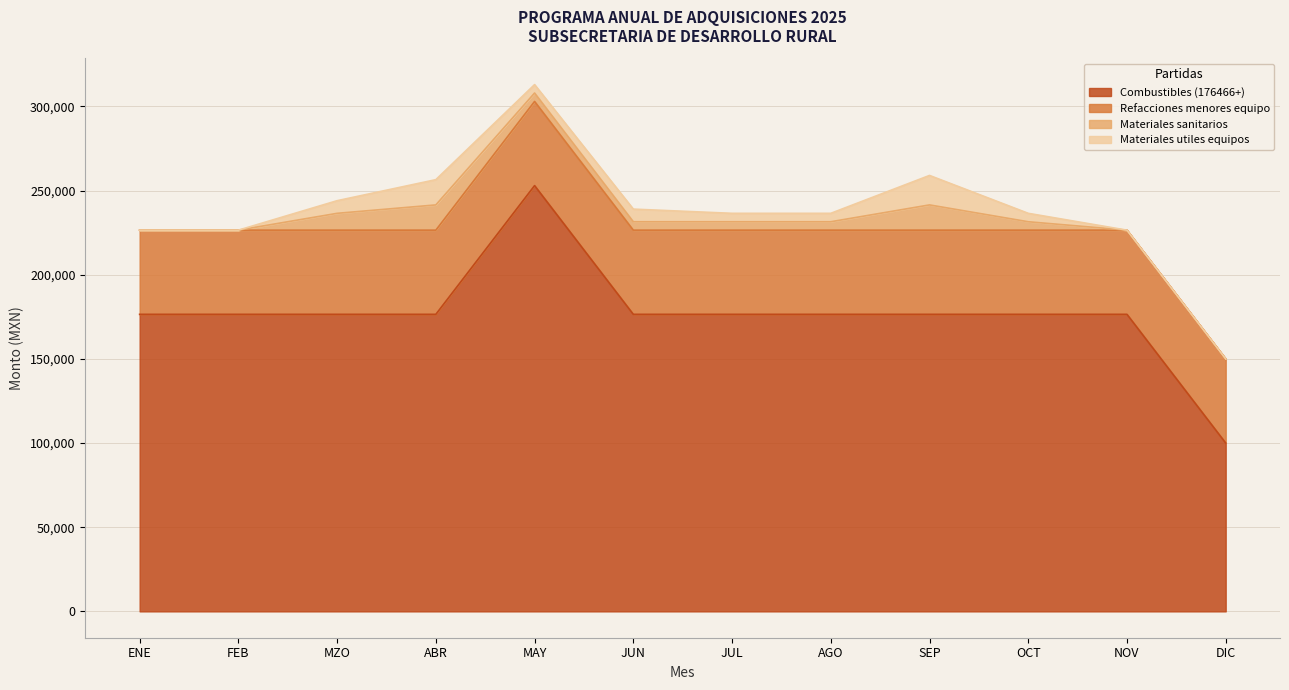

Read the Refacciones menores equipo value at SEP.

50000